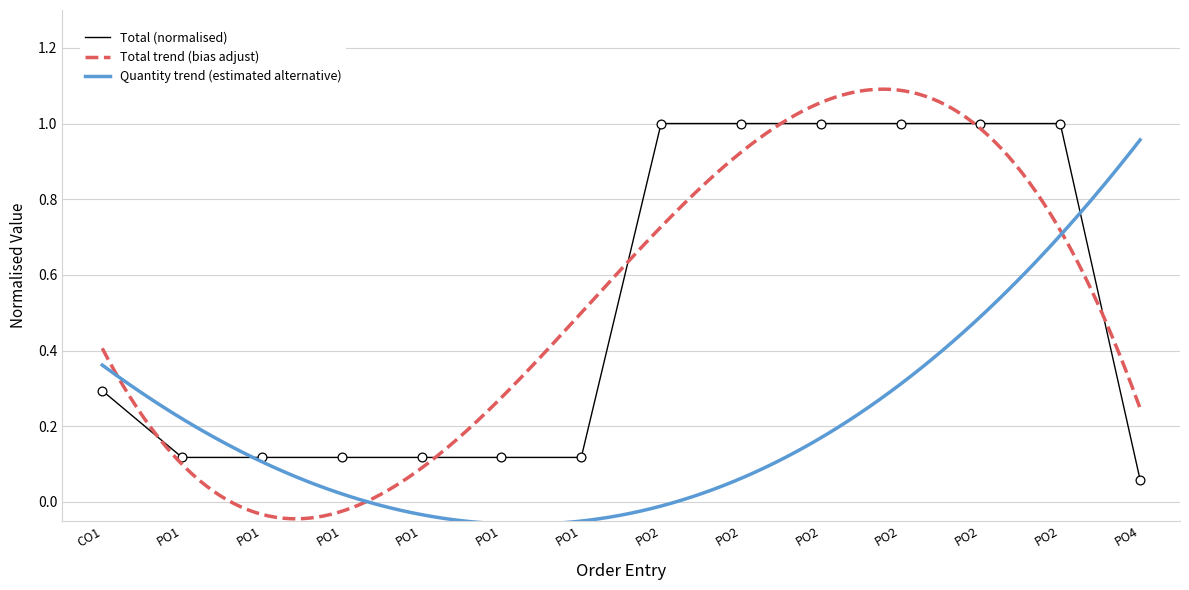

What is the change in value from CO1 to PO2?

+0.7